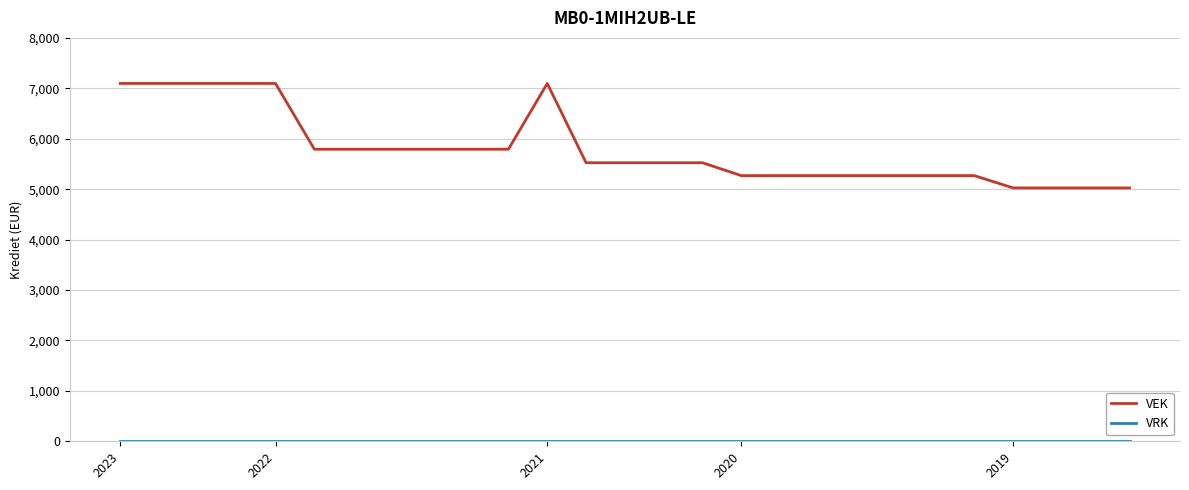

Which series has the largest range (max minus min)?

VEK